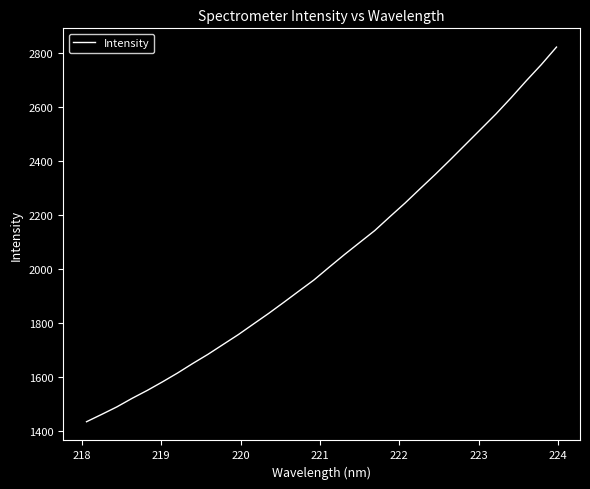

How many lines are shown in the chart?

1